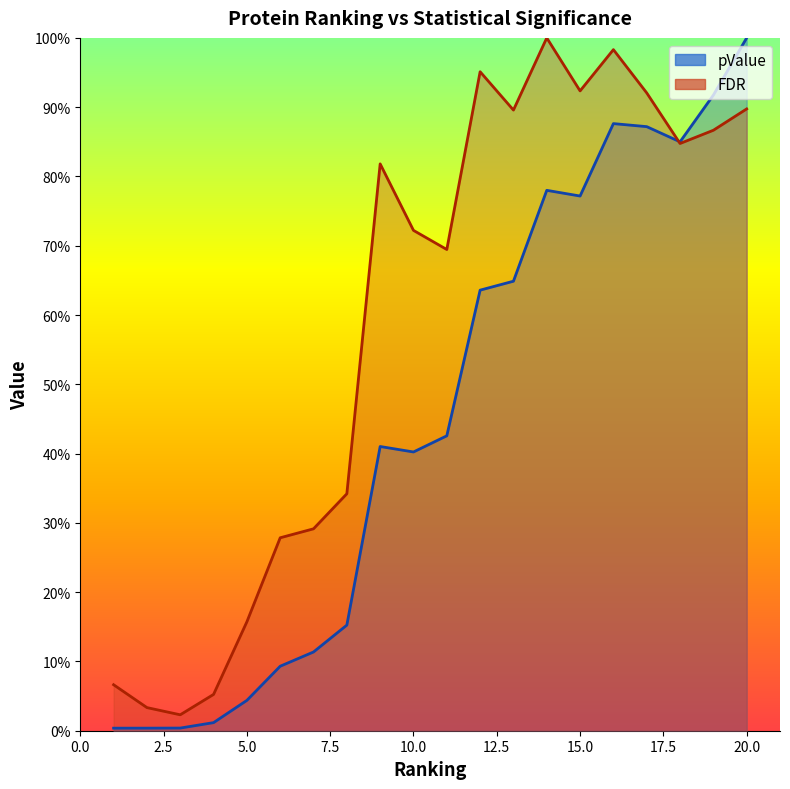

How many interior local valleys does the pValue series have?

3